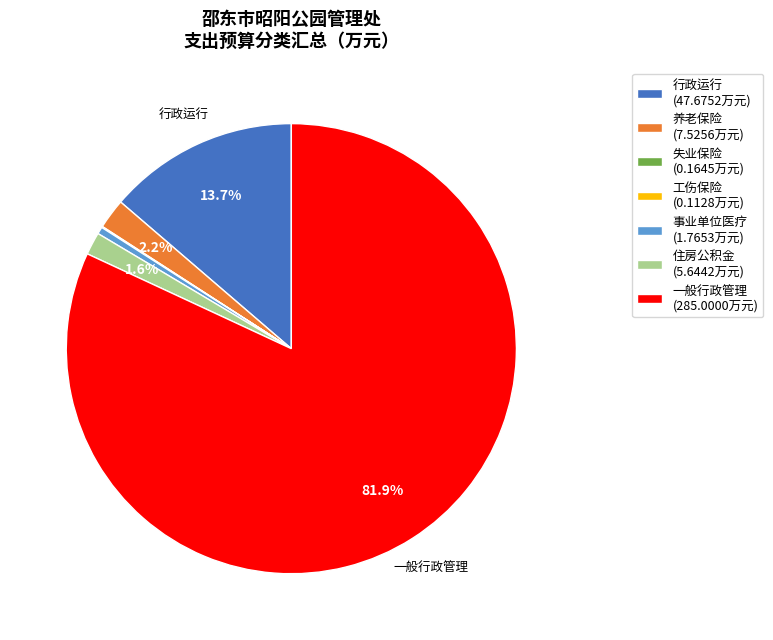

Is the sum of 一般行政管理 (285.0000万元) and 养老保险 (7.5256万元) greater than half?

Yes